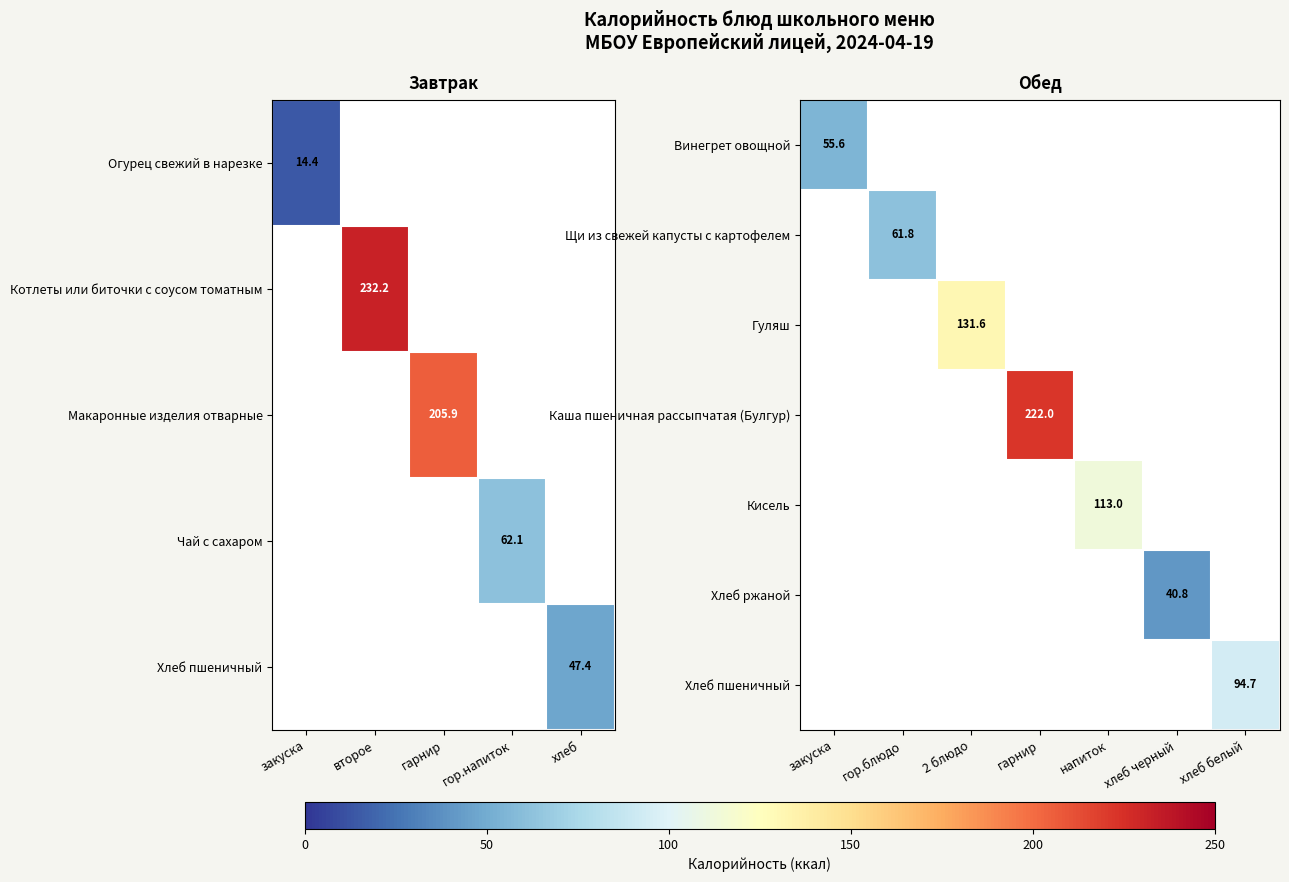

Is it true that Котлеты или биточки с соусом томатным equals 232.2 at второе?

True